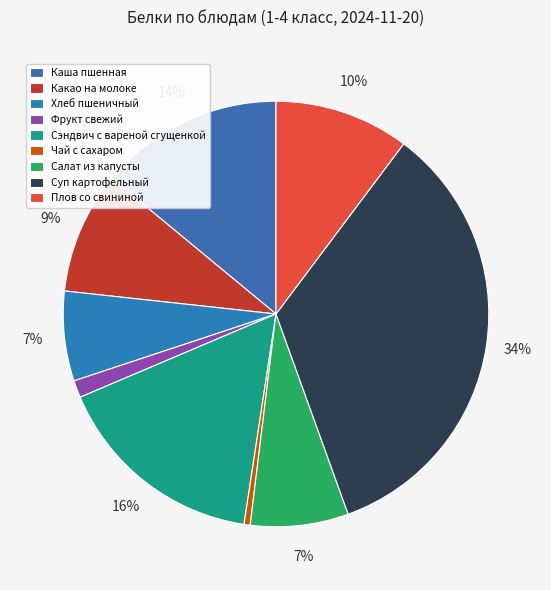

To the nearest percent, what portion does Какао на молоке represent?

9%